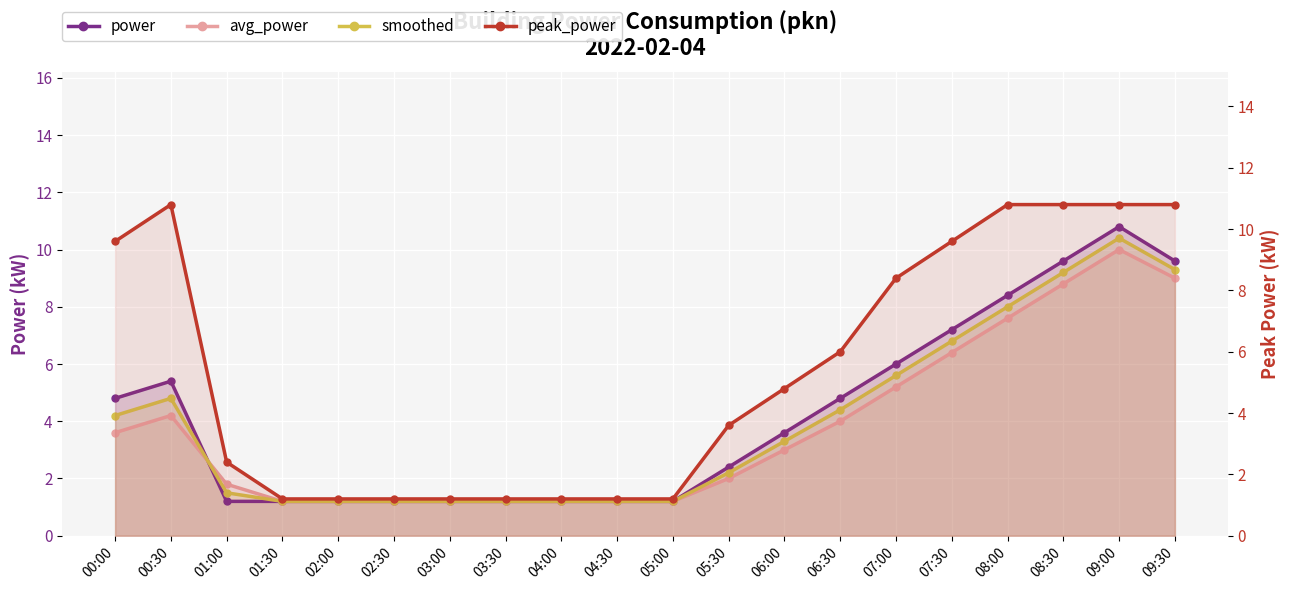

In power, how many points are higher than both neighbors (excluding endpoints)?

2